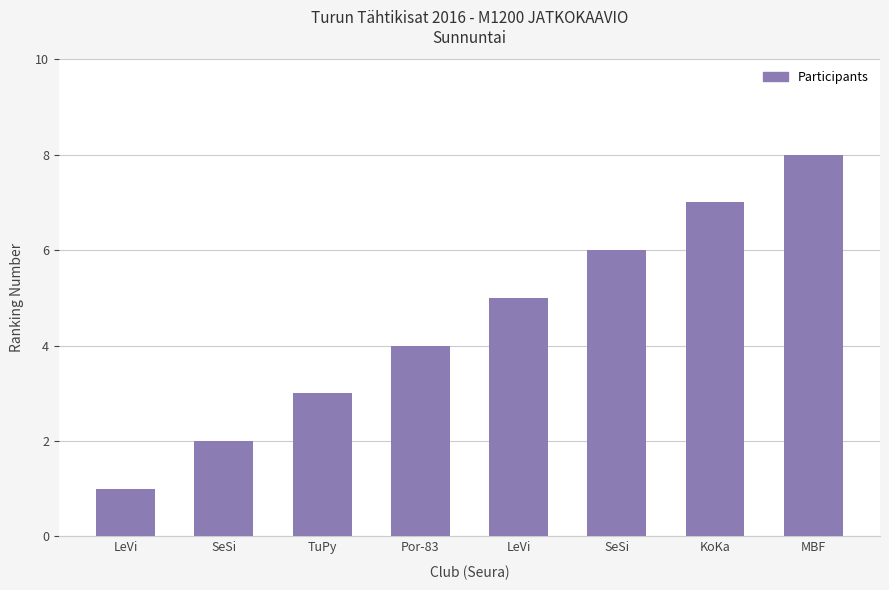

True or false: the data shows 8 at MBF.

True